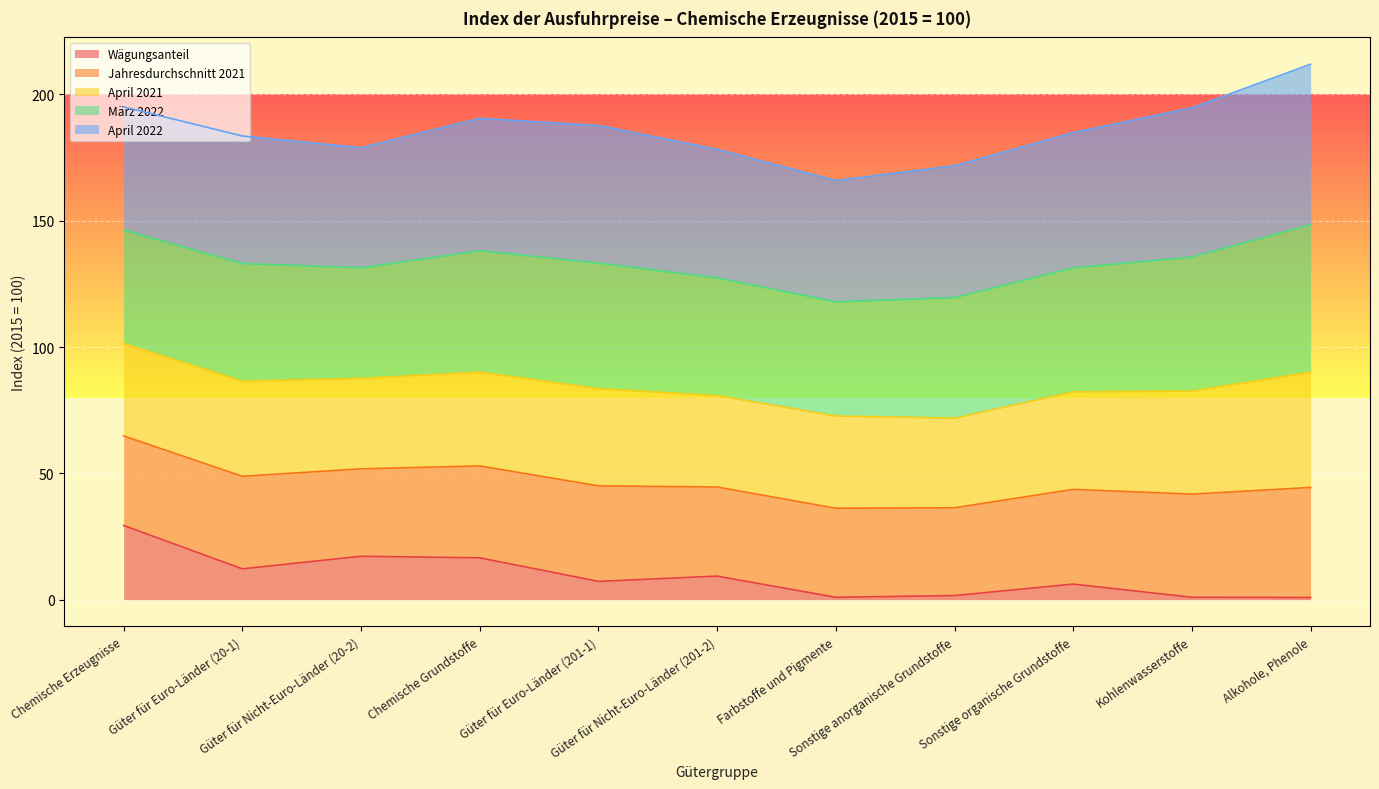

What is the highest value of the Wägungsanteil series?

29.4